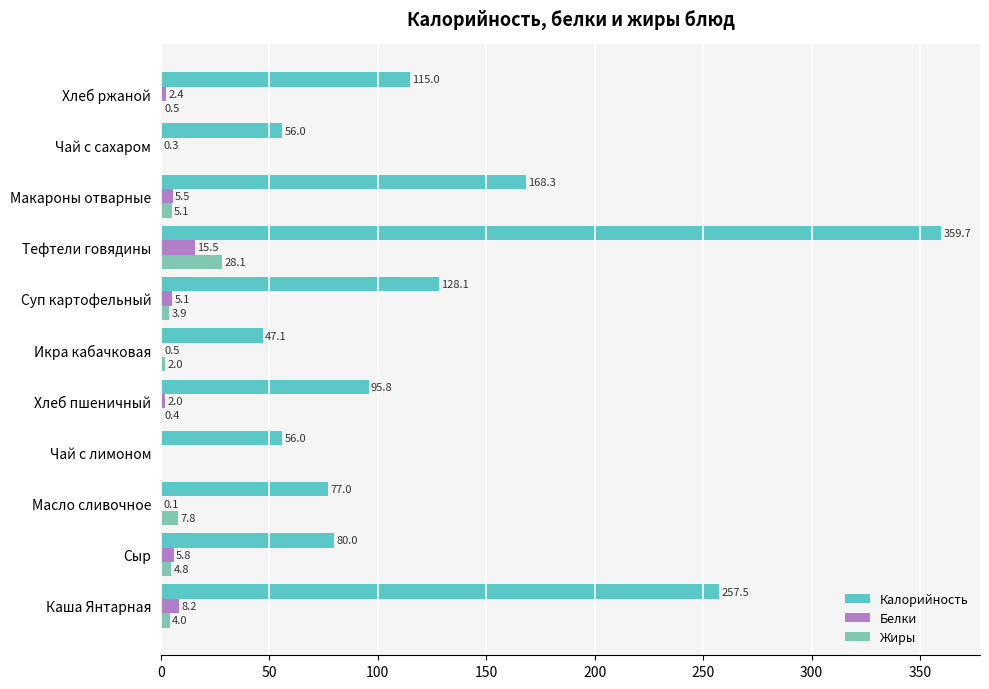

Which series has the widest spread of values?

Калорийность